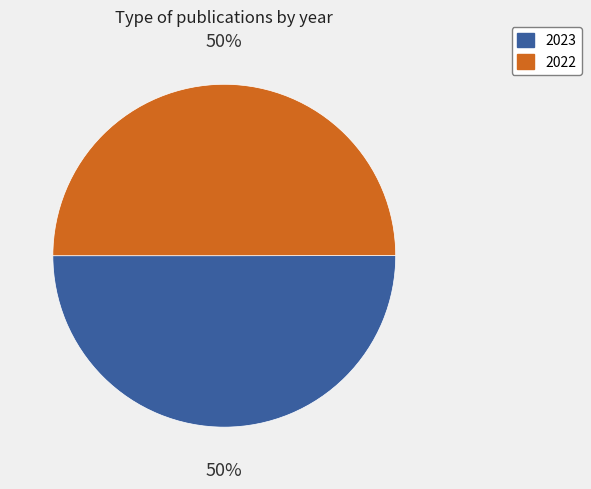

Count the number of slices in the pie.

2